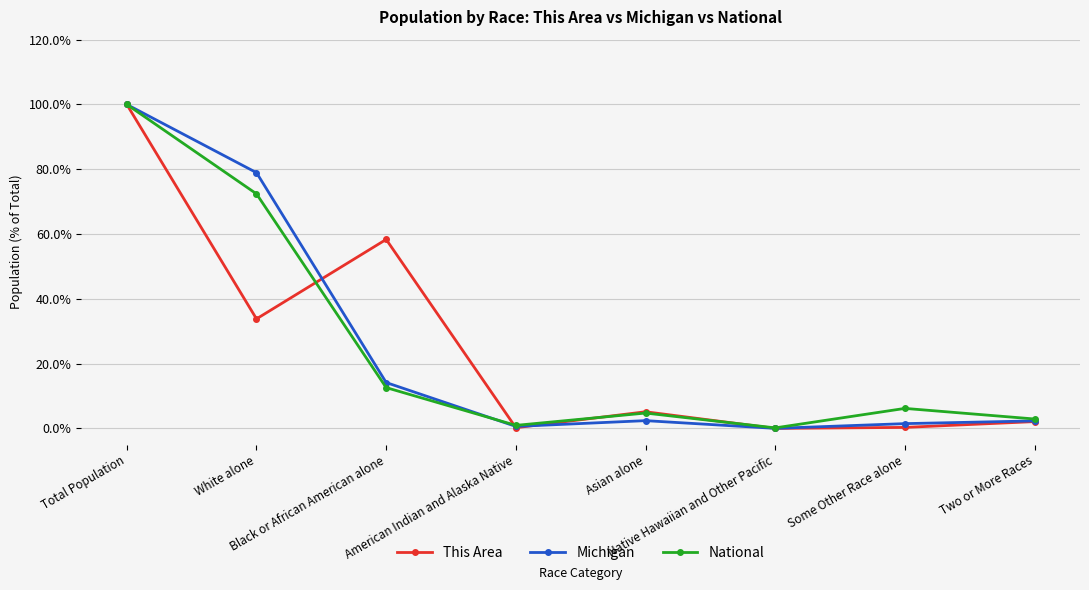

In This Area, how many points are lower than both neighbors (excluding endpoints)?

3